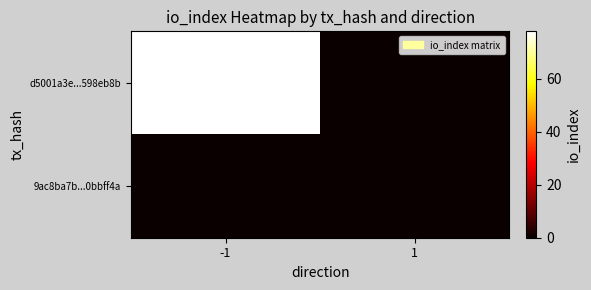

At which category is the sum across all series the highest?

-1